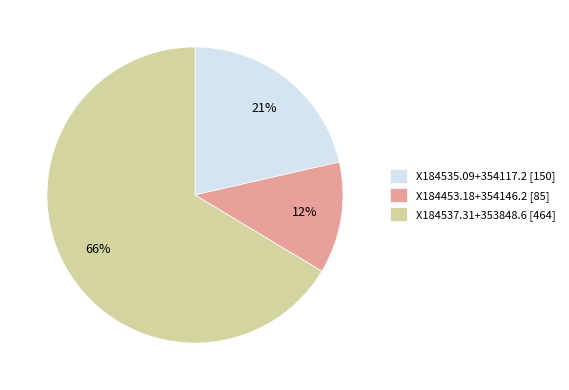

Rank the categories by value from lowest to highest.

X184453.18+354146.2, X184535.09+354117.2, X184537.31+353848.6